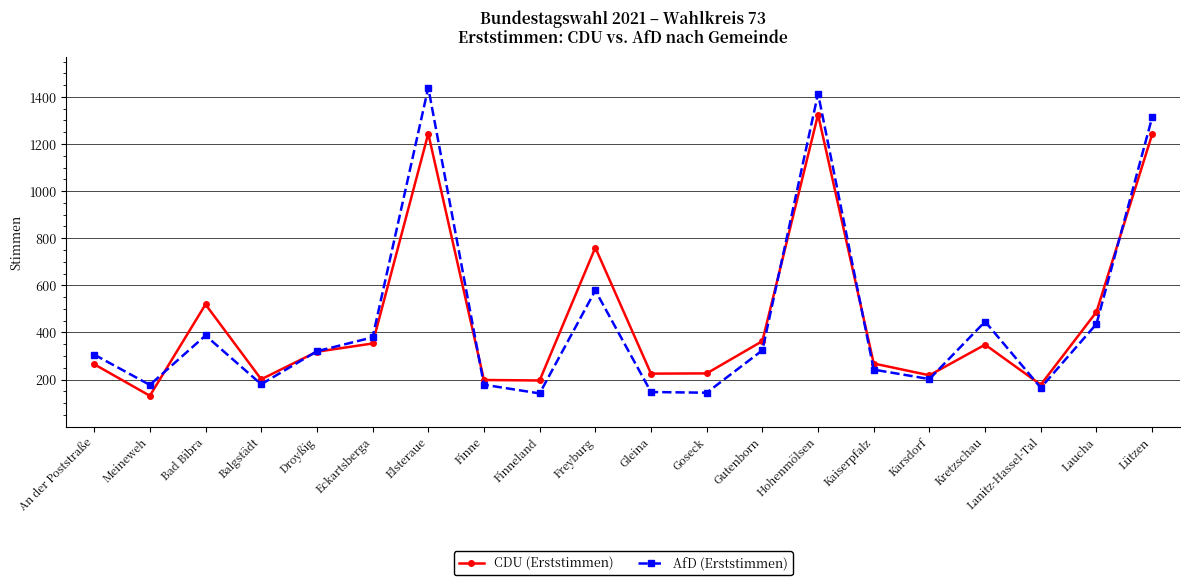

What is the label of the 3rd point from the left?

Bad Bibra